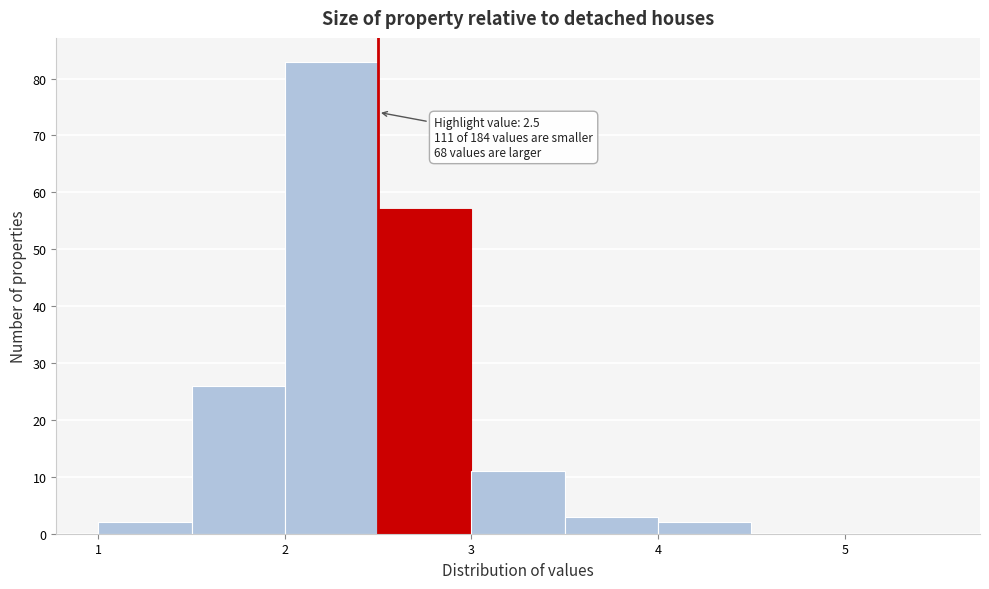

Over which range of the x-axis is the bar tallest?

2.0 to 2.5